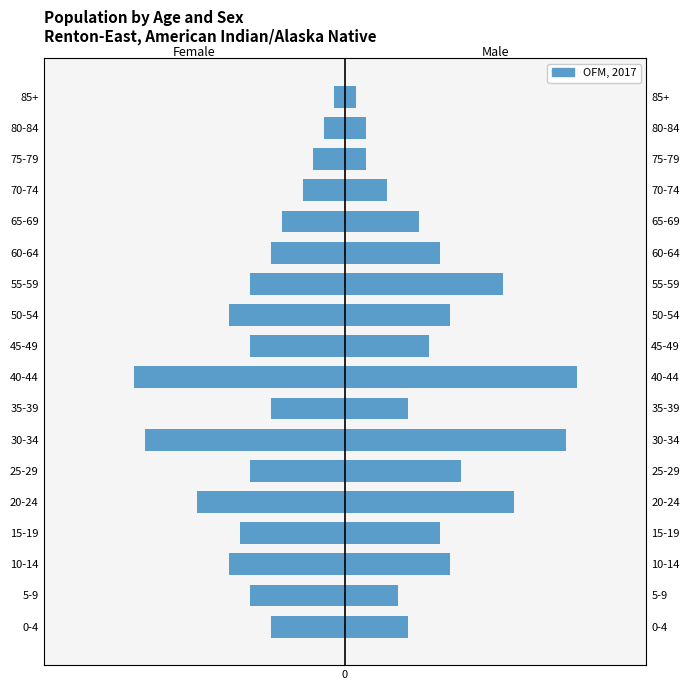

Which has a higher value, 25-29 or 85+?

85+